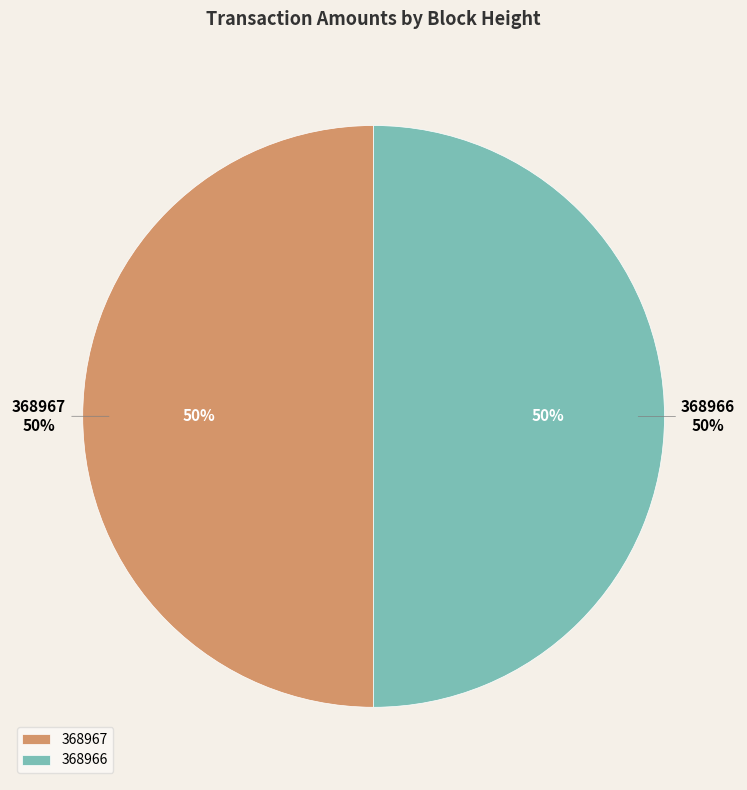

What is the total percentage of 368967 and 368966?

100.0%